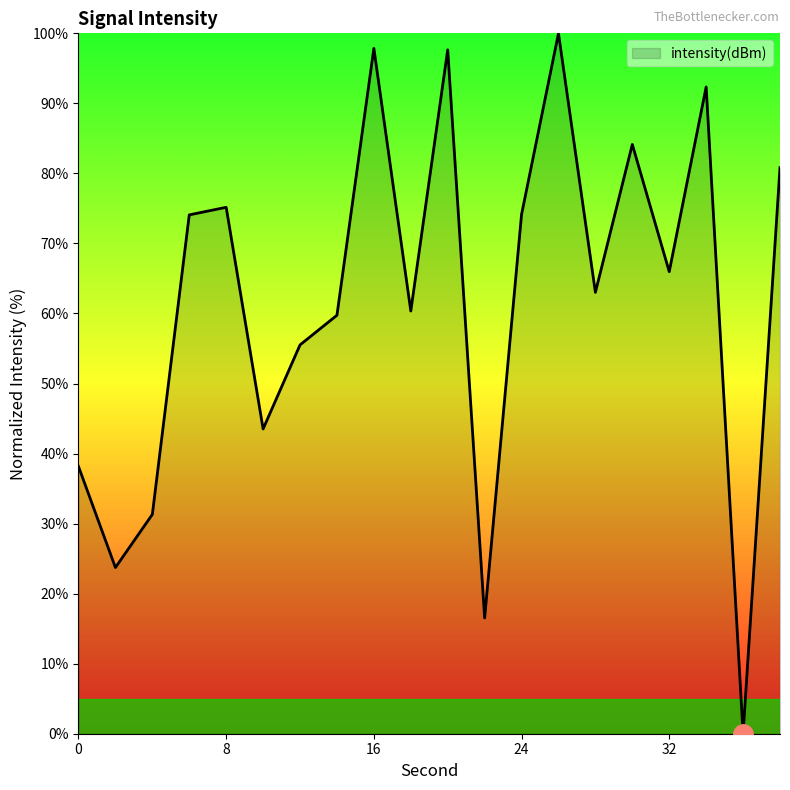

What is the maximum value shown in the chart?

100.0